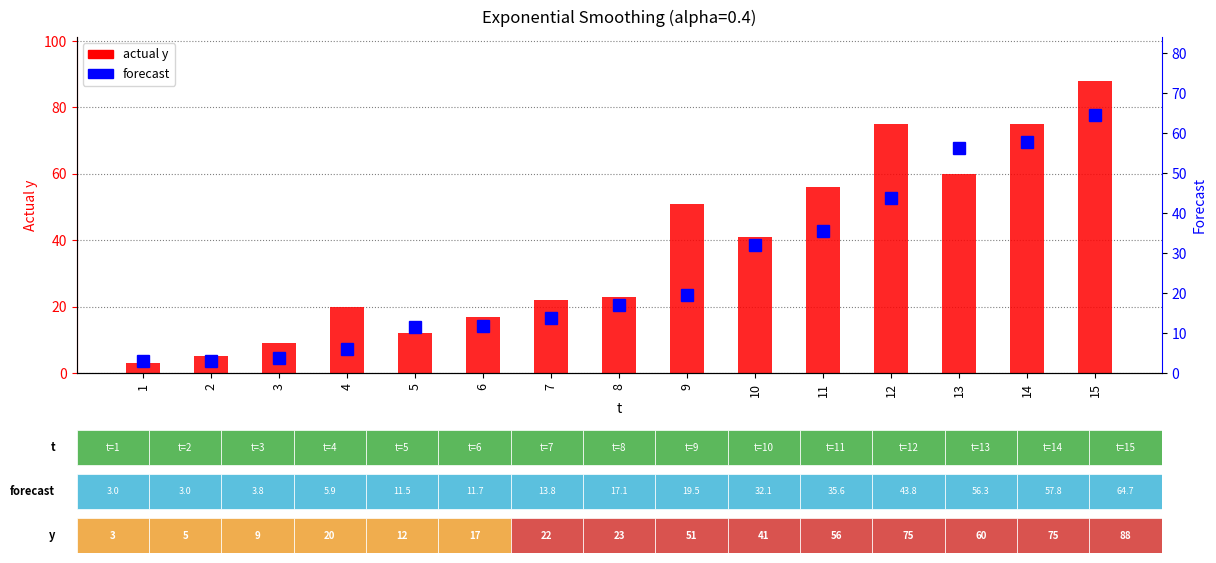

Rank the series at 1 from highest to lowest value.

y (actual), forecast